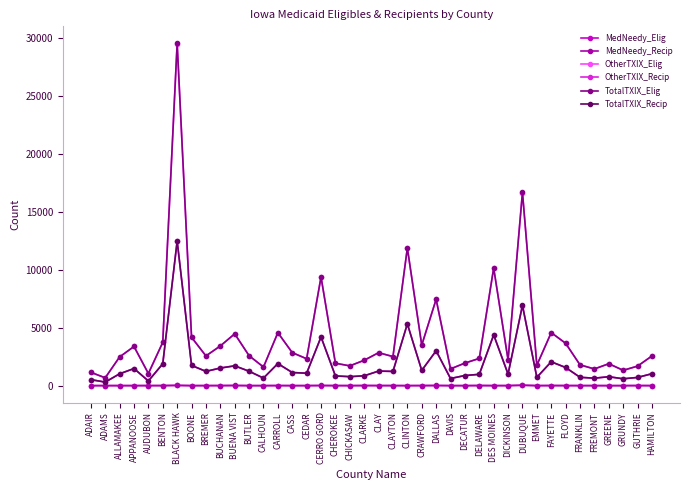

What is the approximate value of OtherTXIX_Elig at GREENE, to the nearest 10?

1890